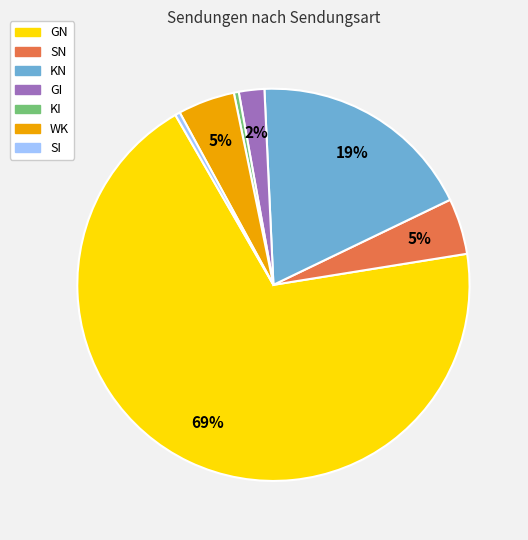

True or false: KN accounts for 19% of the total.

True